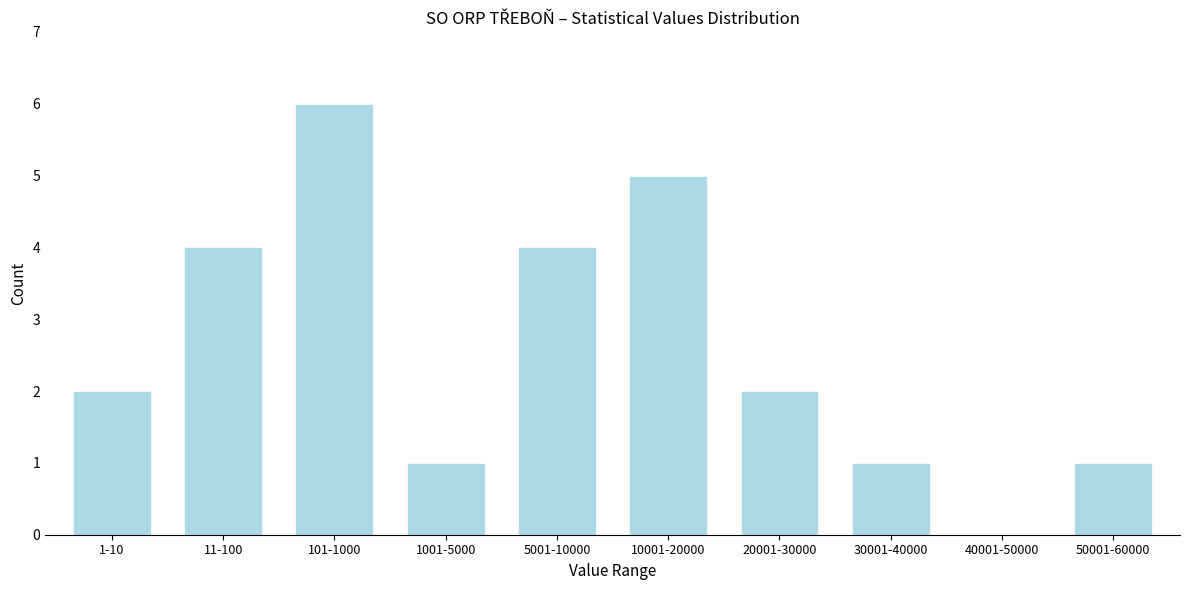

Reading right to left, list all the values displayed in this chart.

50001-60000=1	40001-50000=0	30001-40000=1	20001-30000=2	10001-20000=5	5001-10000=4	1001-5000=1	101-1000=6	11-100=4	1-10=2